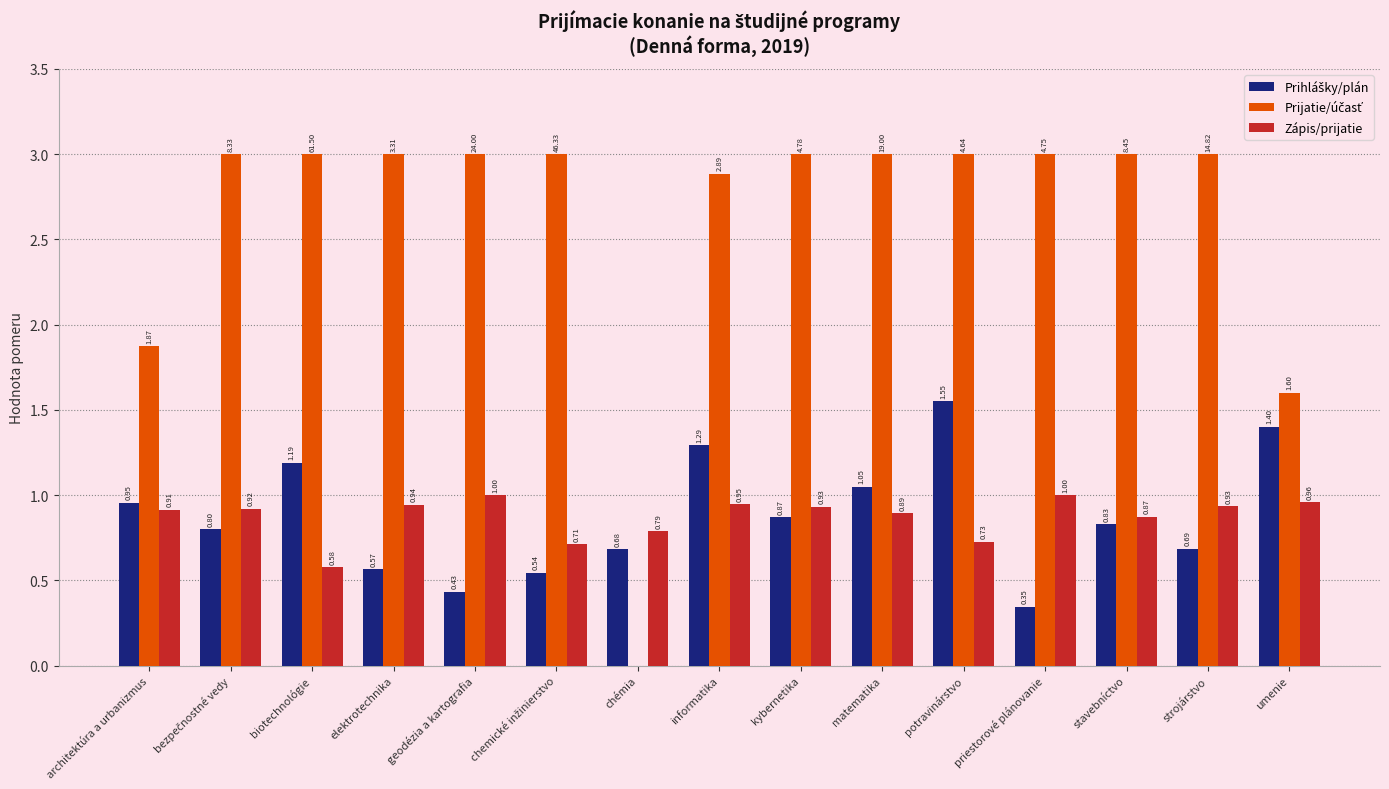

What is the total value across all series at geodézia a kartografia?

4.4